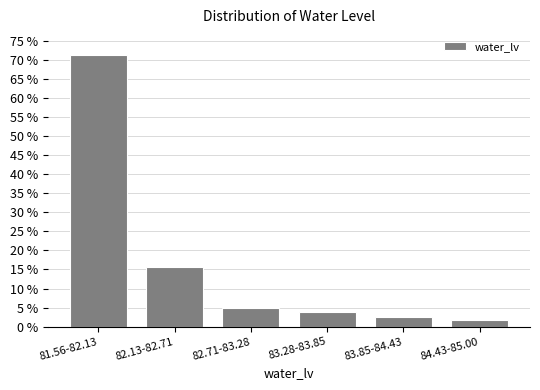

What is the sum of all values?

100.0